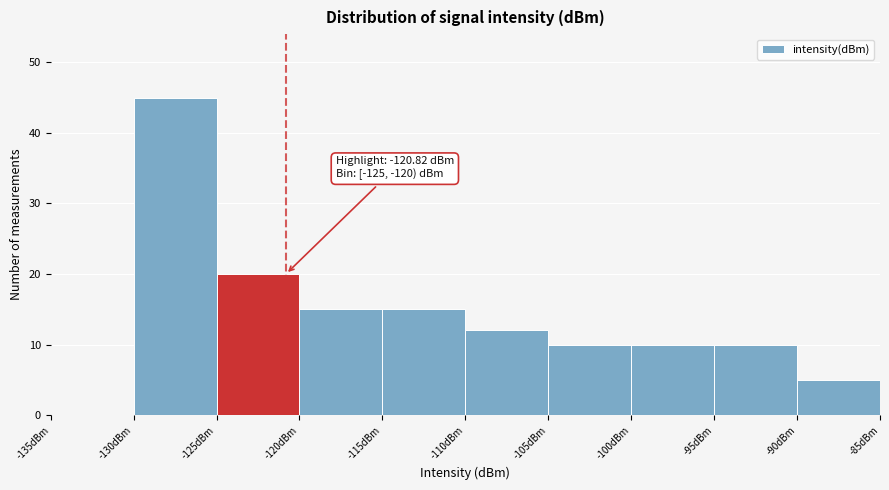

Over which range of the x-axis is the bar tallest?

-130 to -125